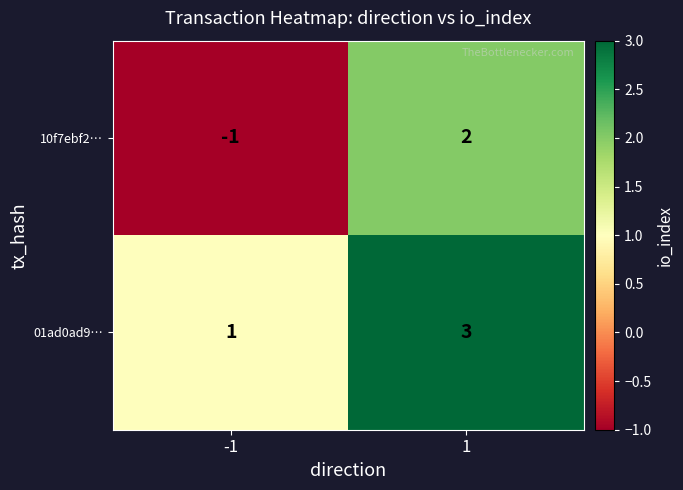

What is the maximum value shown in the chart?

3